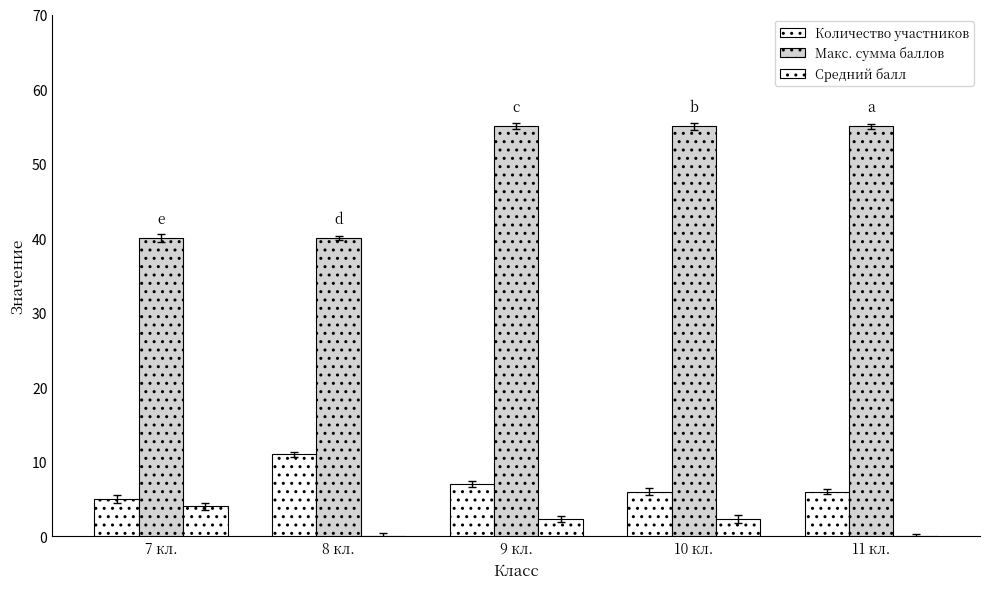

How many groups of bars are there?

5